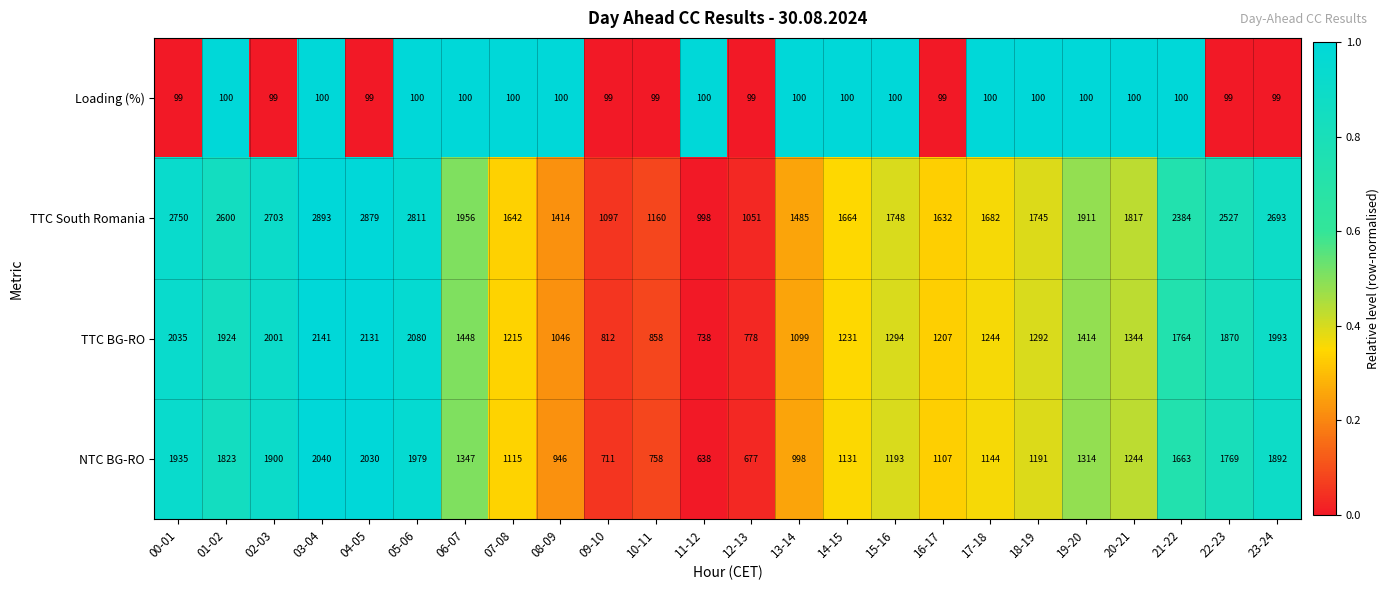

List the series in order of their peak value, lowest first.

Loading (%), NTC BG-RO, TTC BG-RO, TTC South Romania